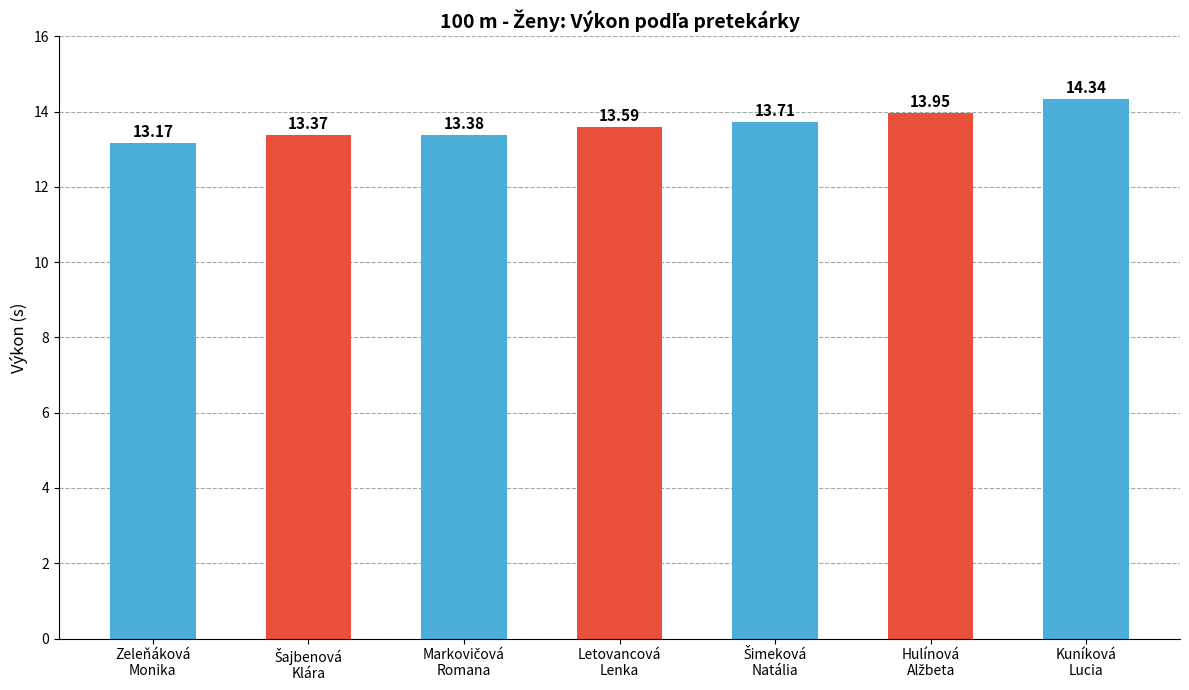

What is the average value?

13.6